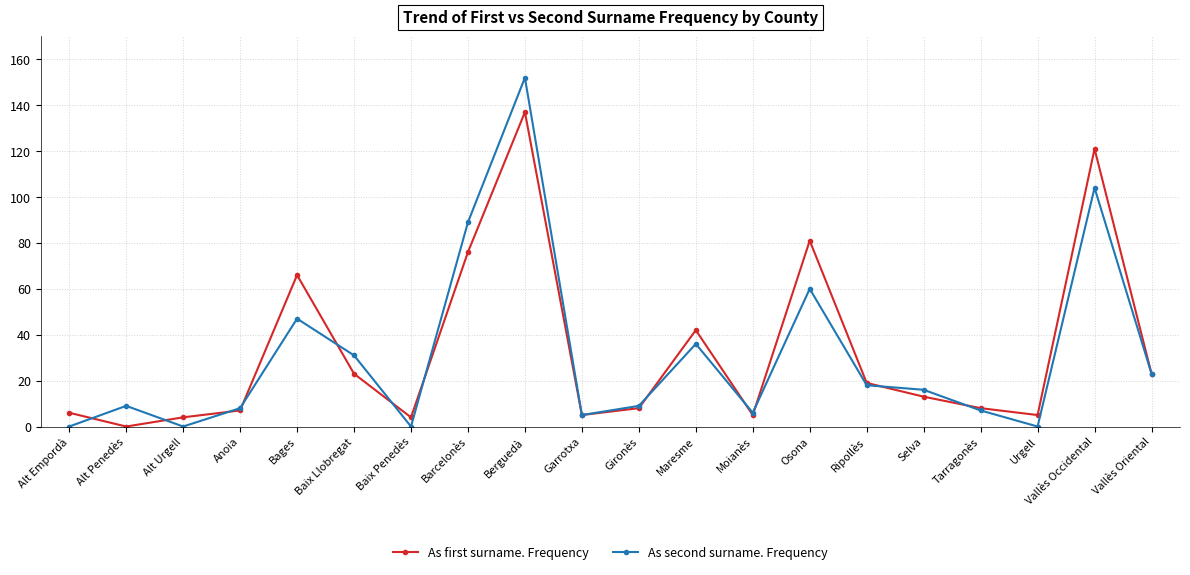

What is the highest value of the As first surname. Frequency series?

137